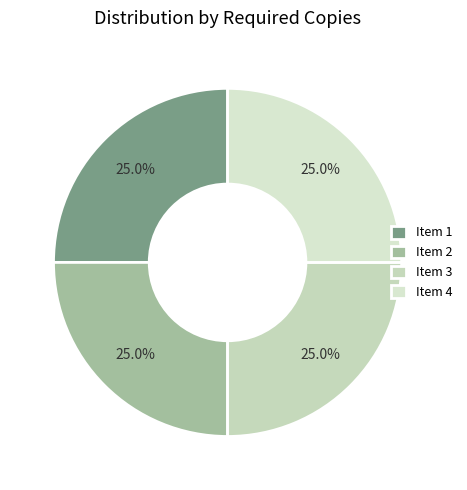

What is the largest slice in the pie chart?

1